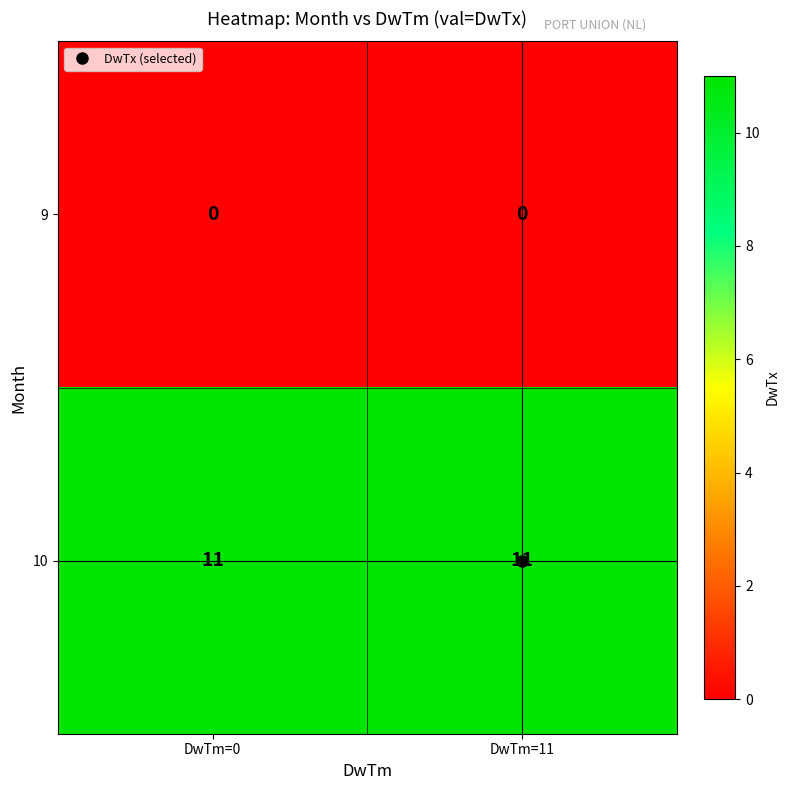

At DwTm=11, list the series in order from largest to smallest.

10, 9